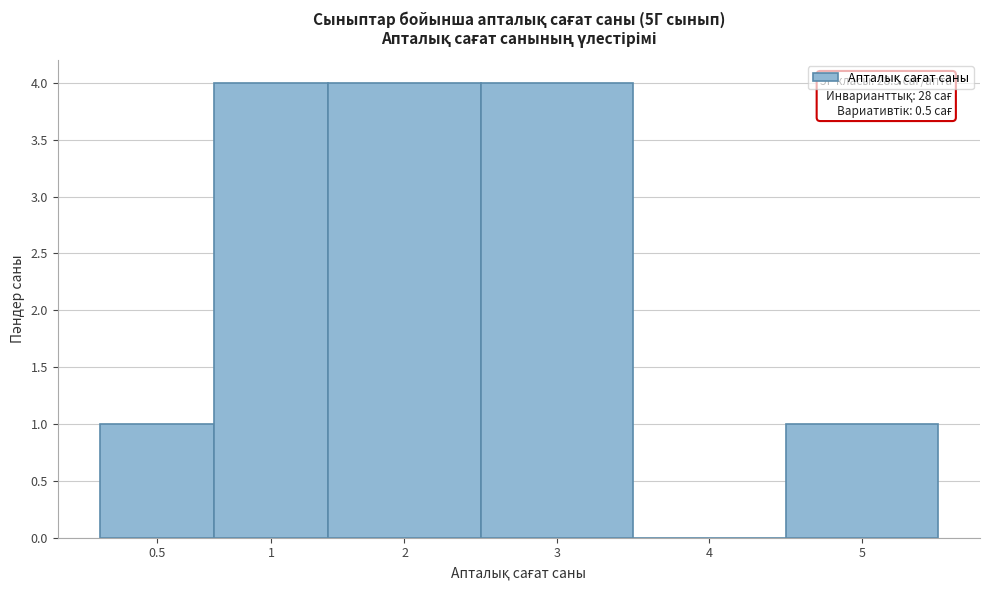

Reading right to left, extract all data points from this chart.

5=1	4=0	3=4	2=4	1=4	0.5=1